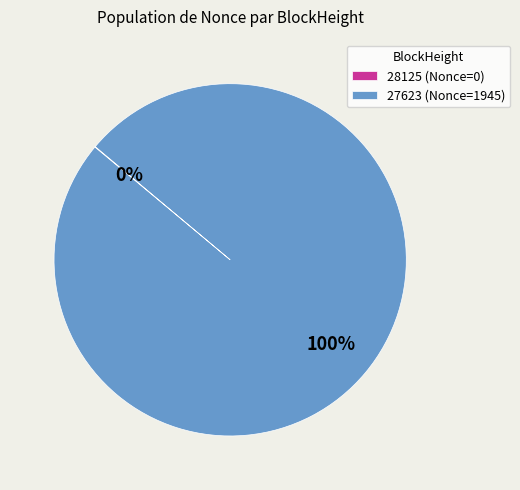

Which category accounts for the majority?

27623